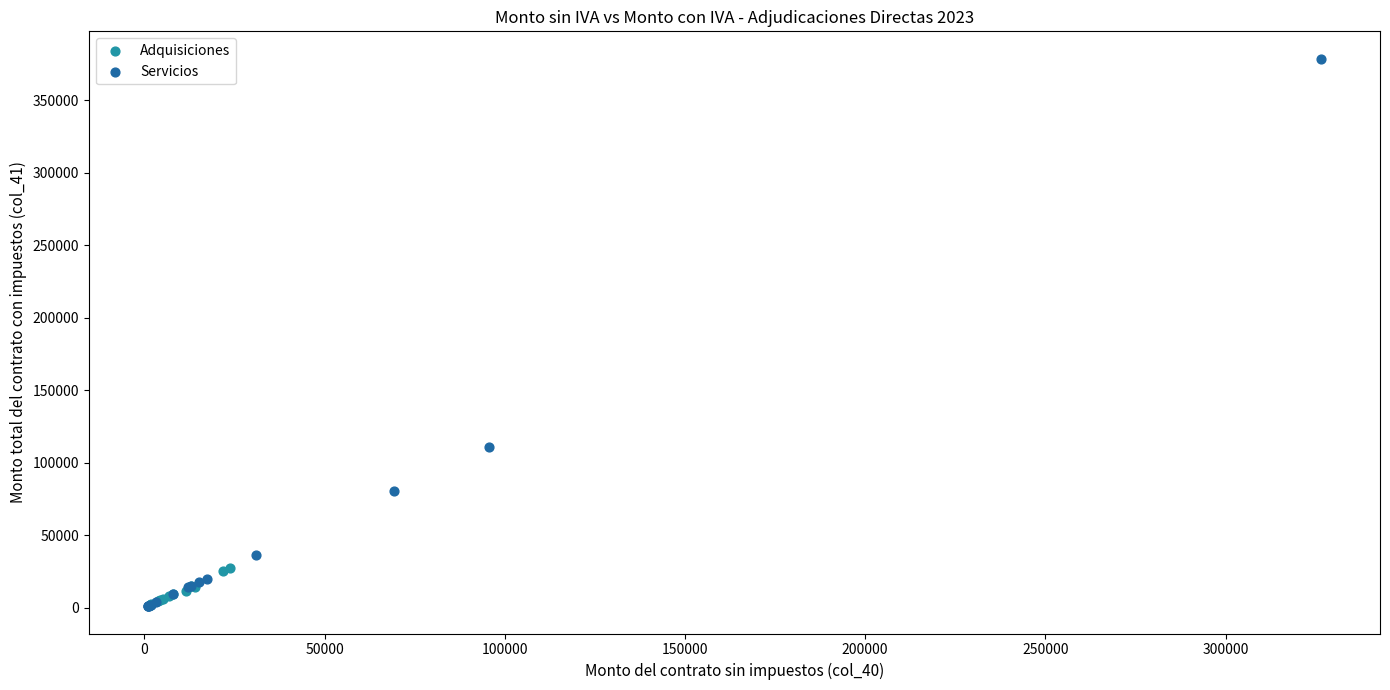

Which series contains the highest Y value?

Servicios